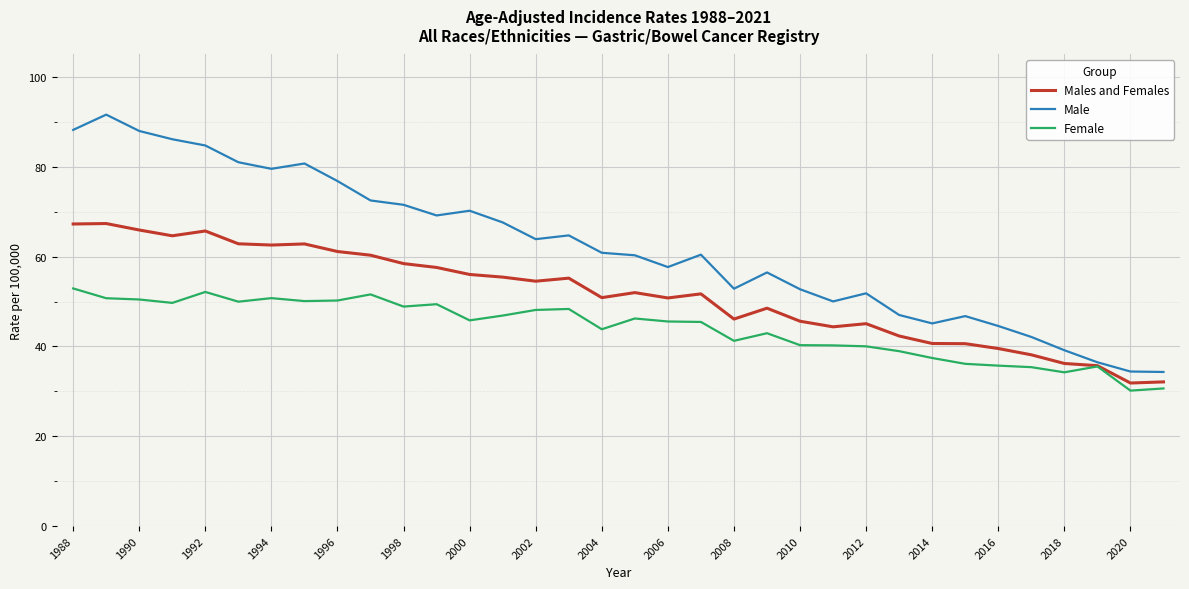

What is the smallest value displayed?

30.2